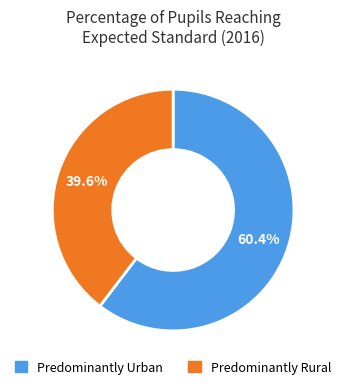

How many segments does this pie chart have?

2